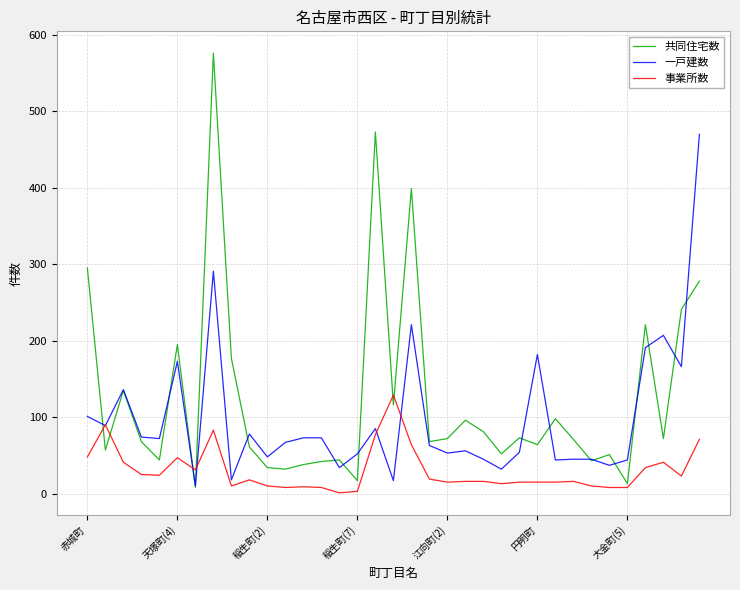

Does the chart have visible grid lines?

Yes